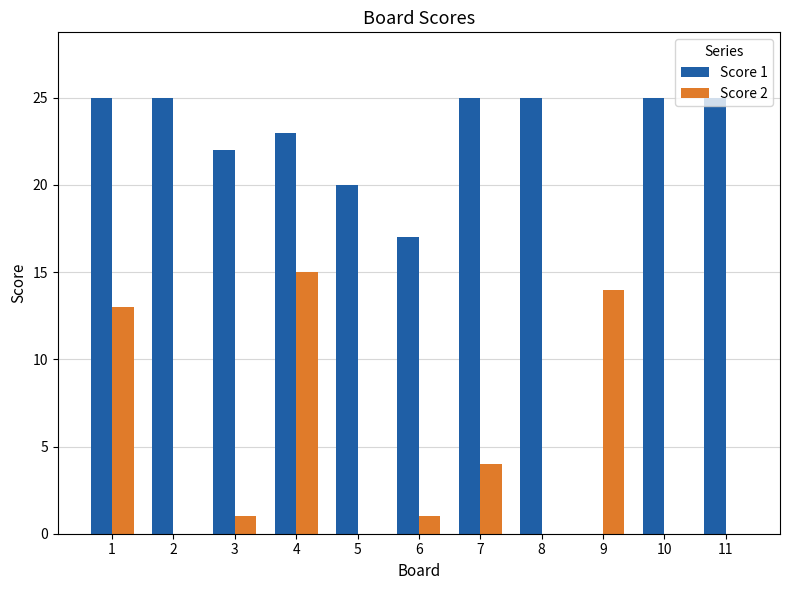

Reading left to right, extract all data points from this chart.

Score 1: 25	25	22	23	20	17	25	25	0	25	25
Score 2: 13	0	1	15	0	1	4	0	14	0	0